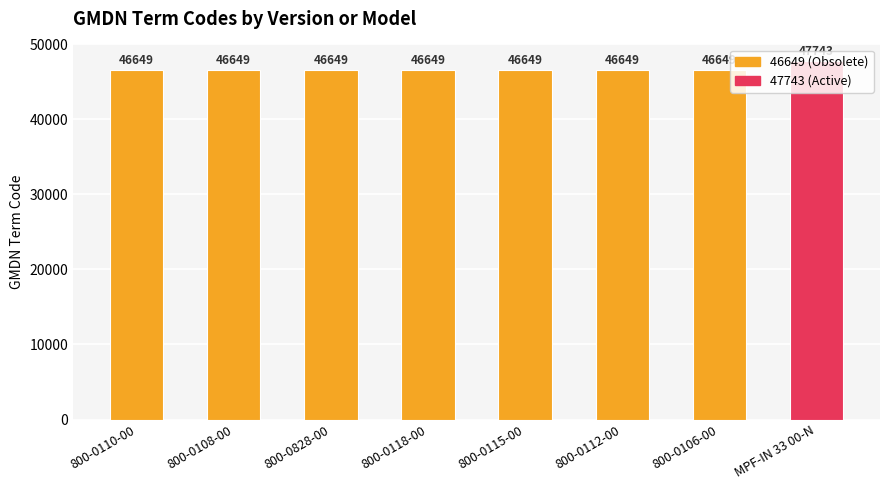

What is the average value?

46786